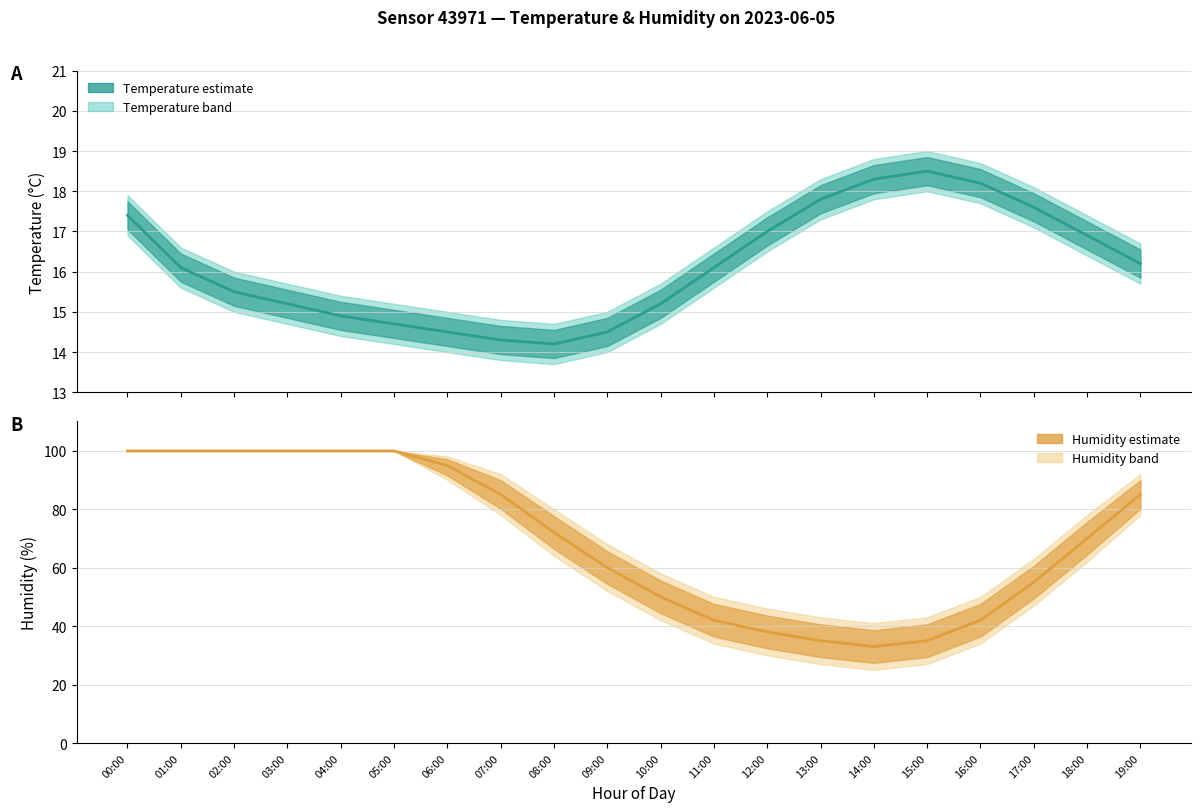

What is the label of the 16th point from the left?

15:00